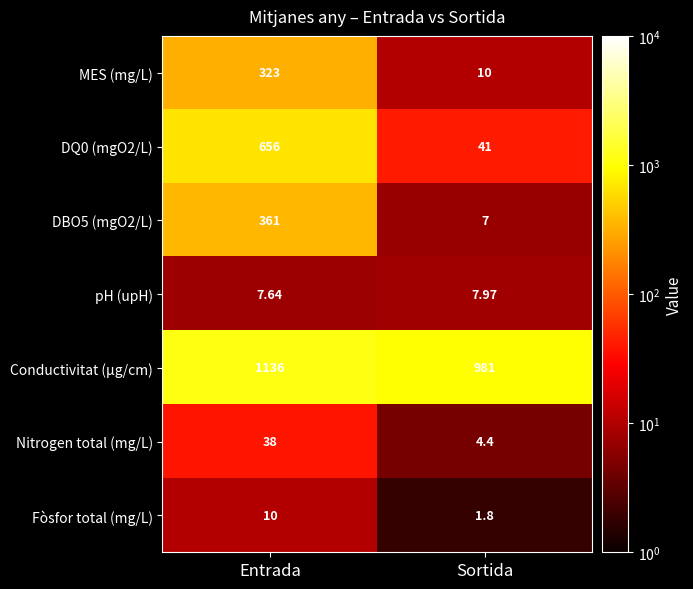

Which series has the largest total across all categories?

Conductivitat (µg/cm)